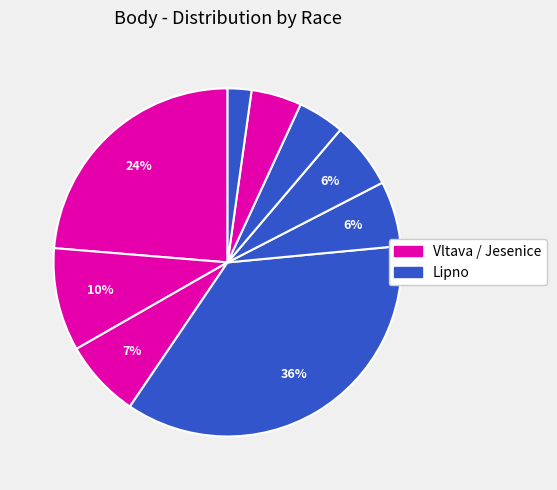

Count the number of slices in the pie.

9